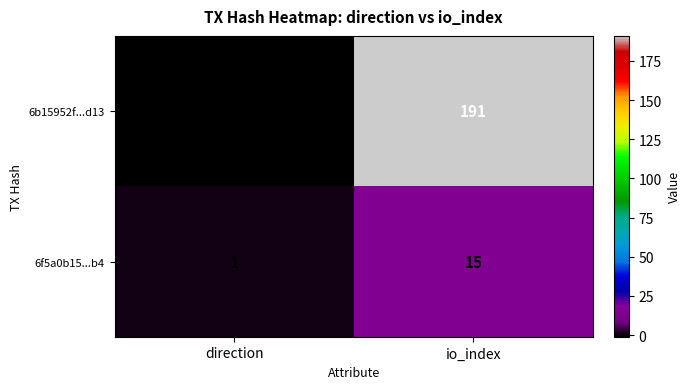

Reading right to left, what are all the values shown in this chart?

6b15952f...d13: 191	-1
6f5a0b15...b4: 15	1